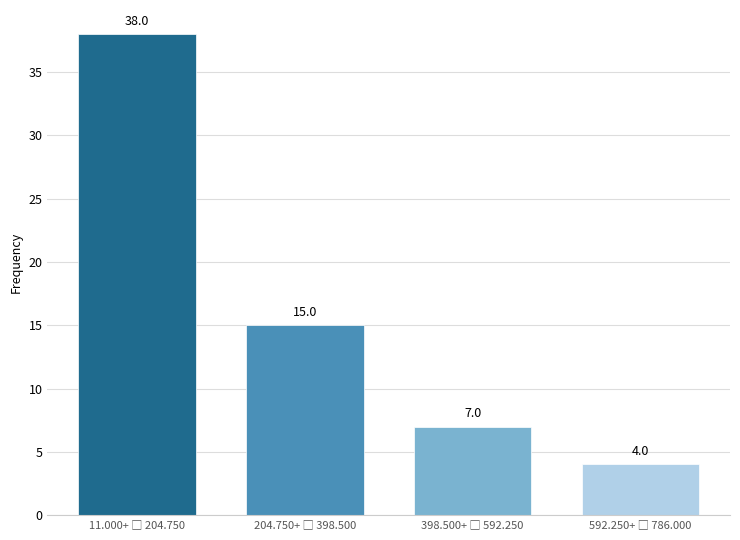

Reading right to left, what are all the values shown in this chart?

4	7	15	38